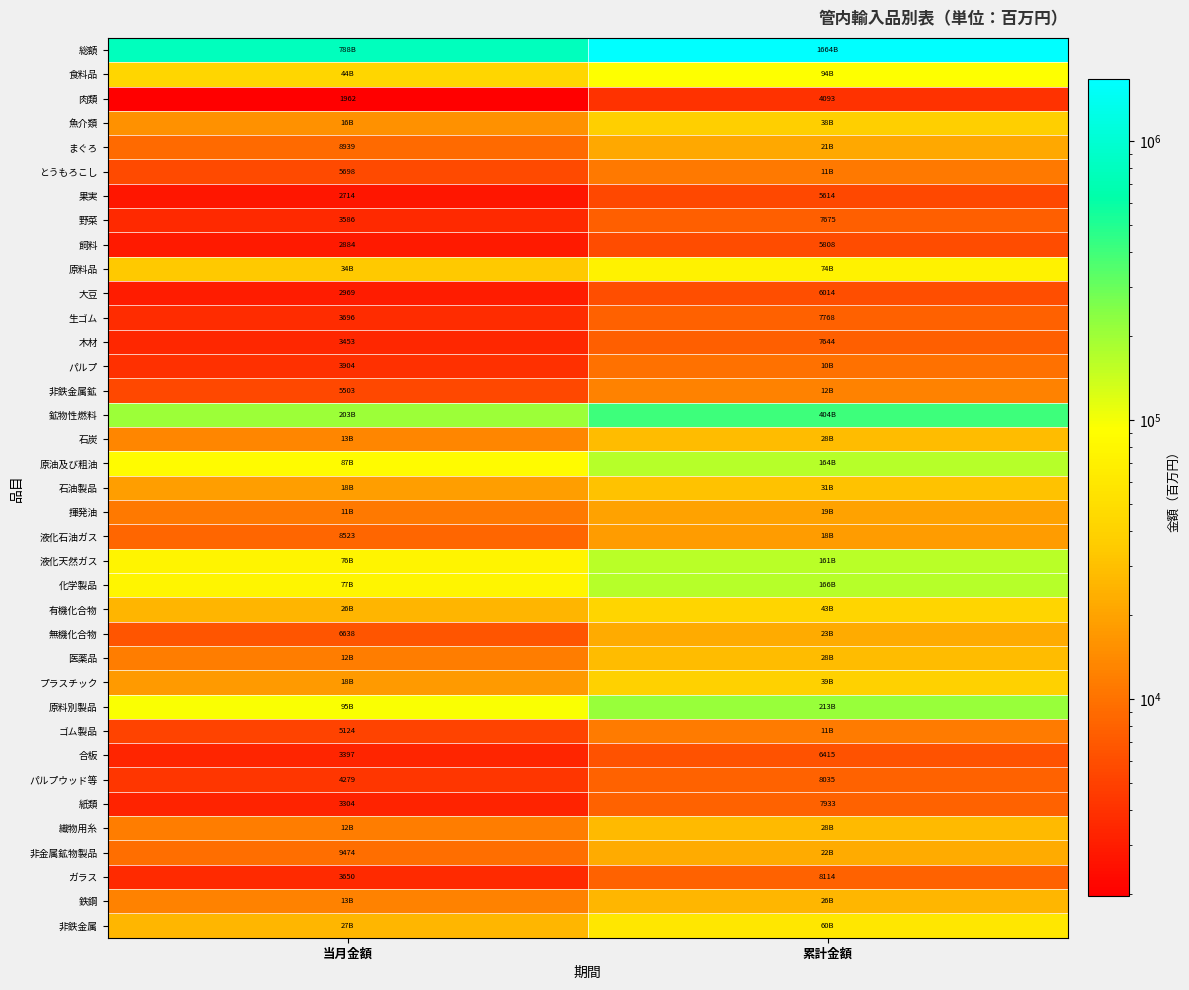

At which label is 大豆 closest to 4491?

当月金額